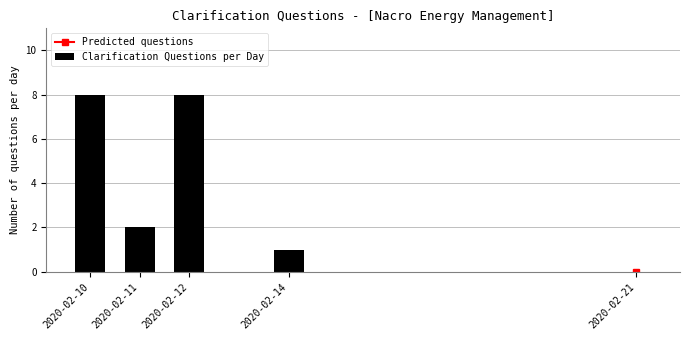

Reading right to left, extract all data points from this chart.

2020-02-21=0	2020-02-14=1	2020-02-12=8	2020-02-11=2	2020-02-10=8